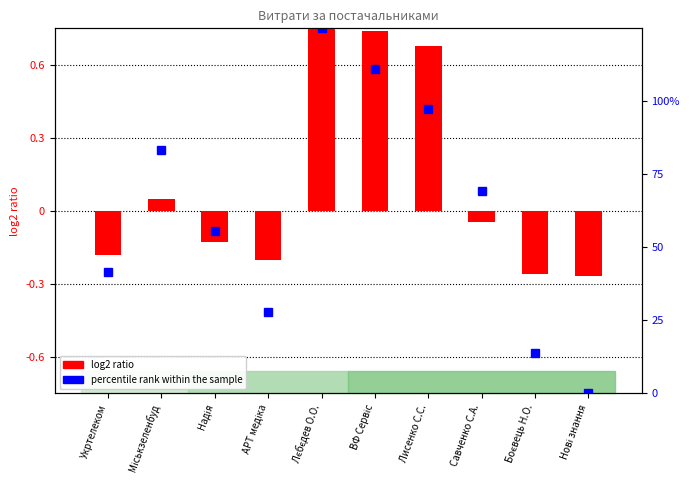

How many values are below 0?

6